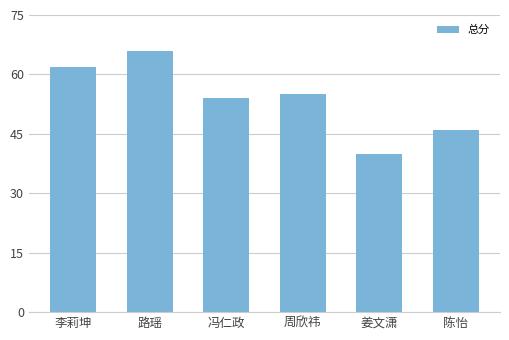

What is the label of the 3rd bar from the left?

冯仁政